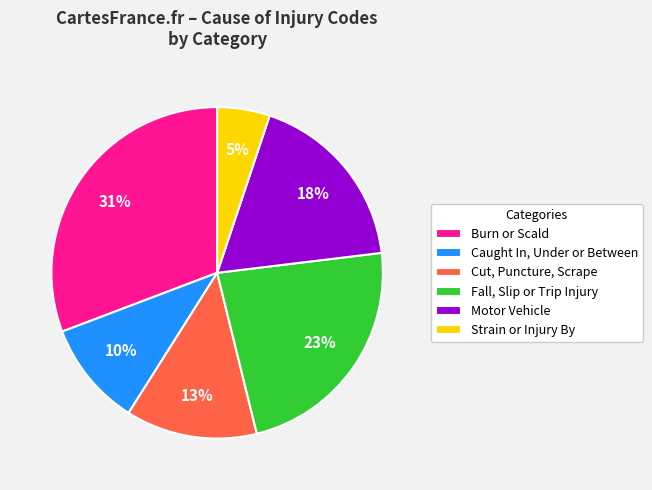

To the nearest percent, what is the combined percentage of Strain or Injury By and Fall, Slip or Trip Injury?

28%